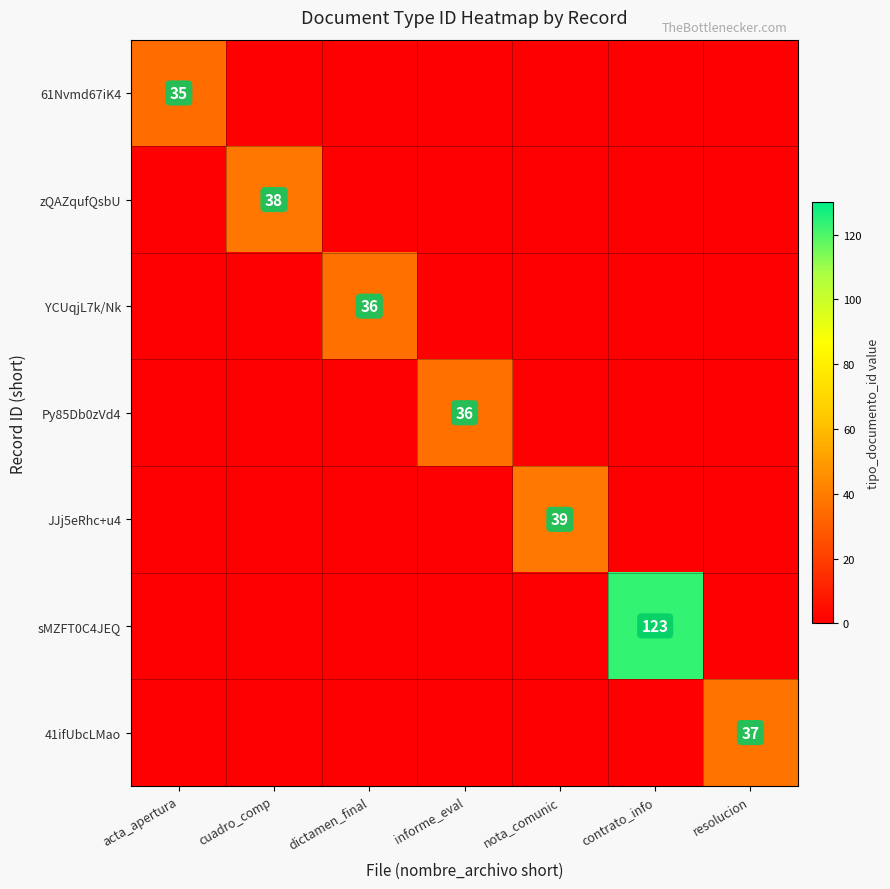

Which series has the widest spread of values?

sMZFT0C4JEQ